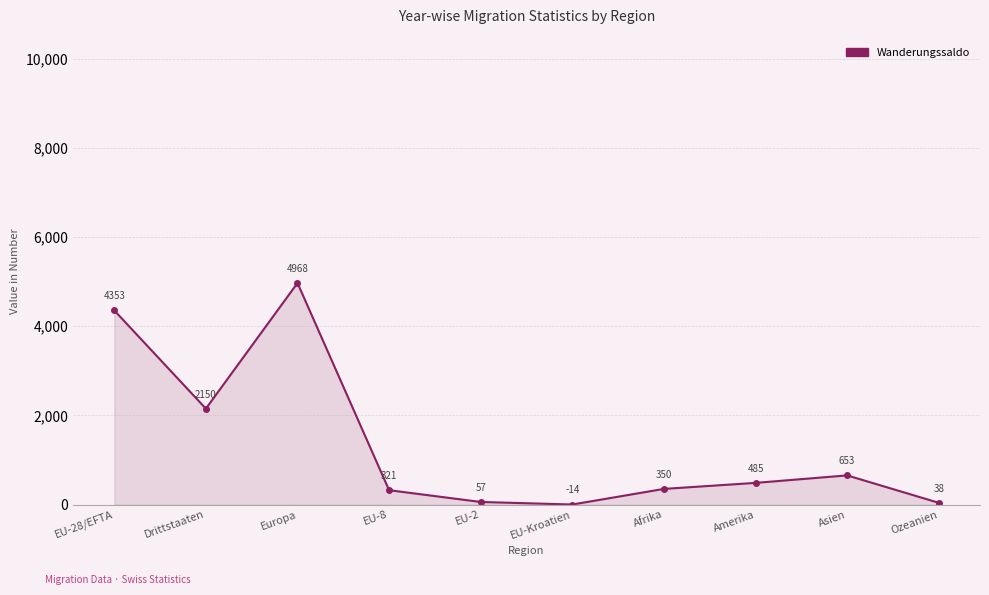

Rank the categories by value from highest to lowest.

Europa, EU-28/EFTA, Drittstaaten, Asien, Amerika, Afrika, EU-8, EU-2, Ozeanien, EU-Kroatien